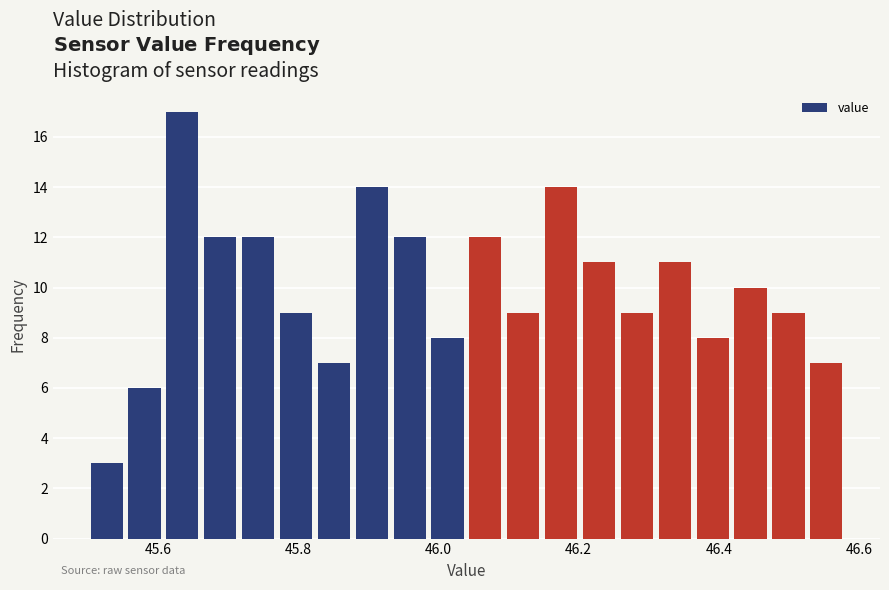

Read against the x-axis, roughly where is the centre of the tallest bar?

45.64